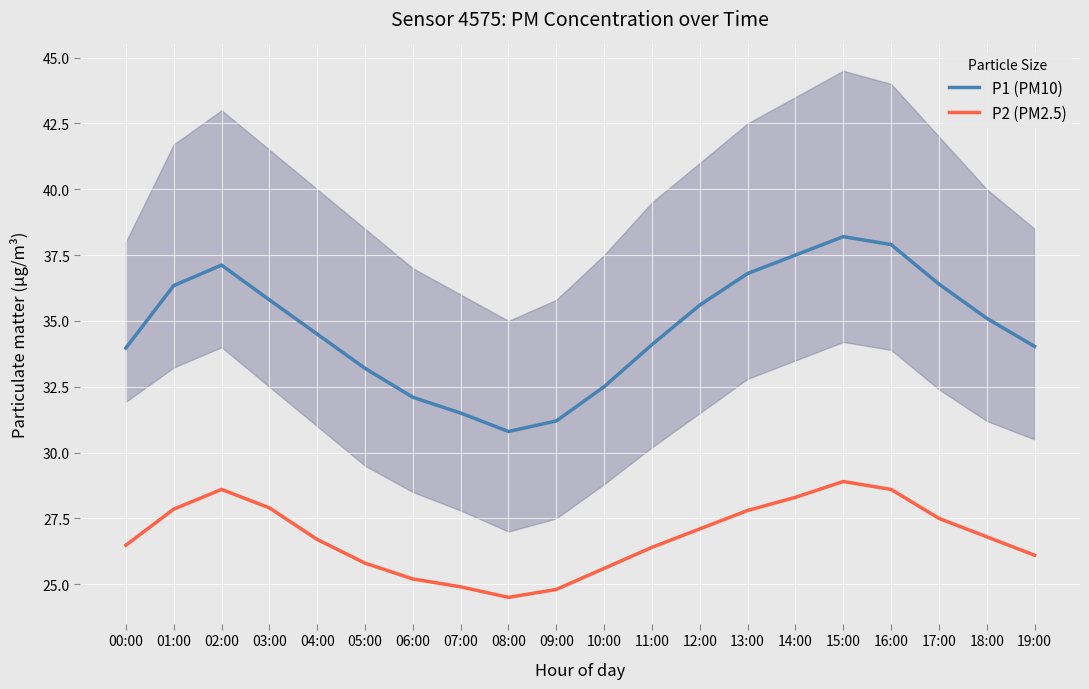

True or false: P1 (PM10) and P2 (PM2.5) cross at least once.

False